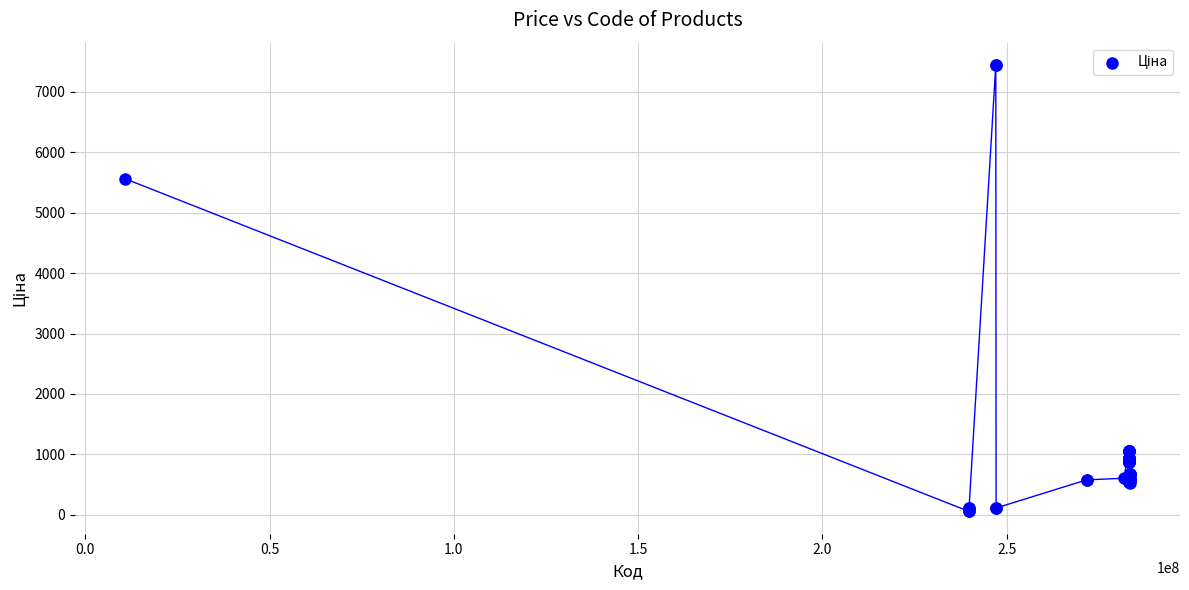

What Y value in the scatter plot is closest to 3750?

5560.3